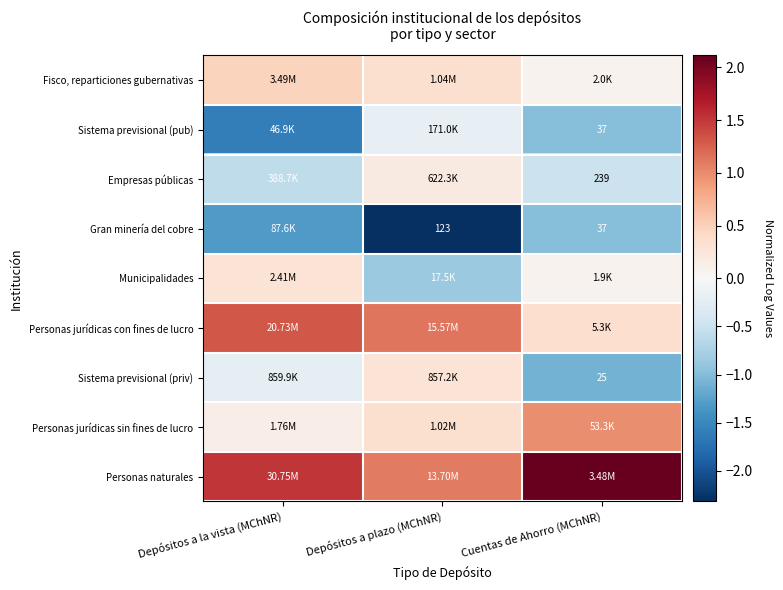

How many negative values does the Sistema previsional (priv) series have?

2